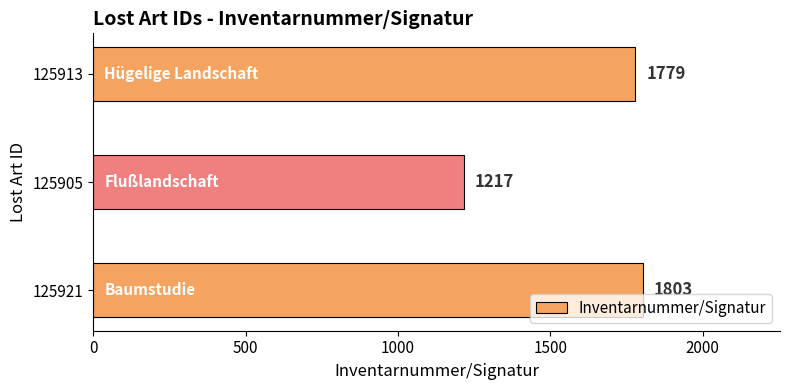

Between 125921 and 125913, which is larger?

125921